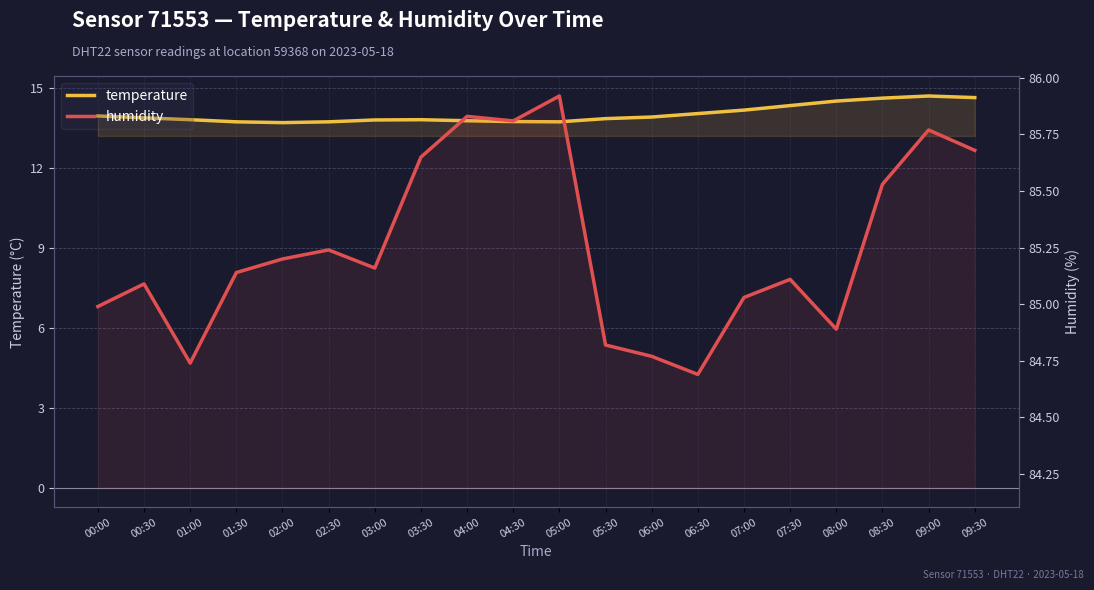

What is the difference between the maximum and minimum values in the temperature series?

1.0